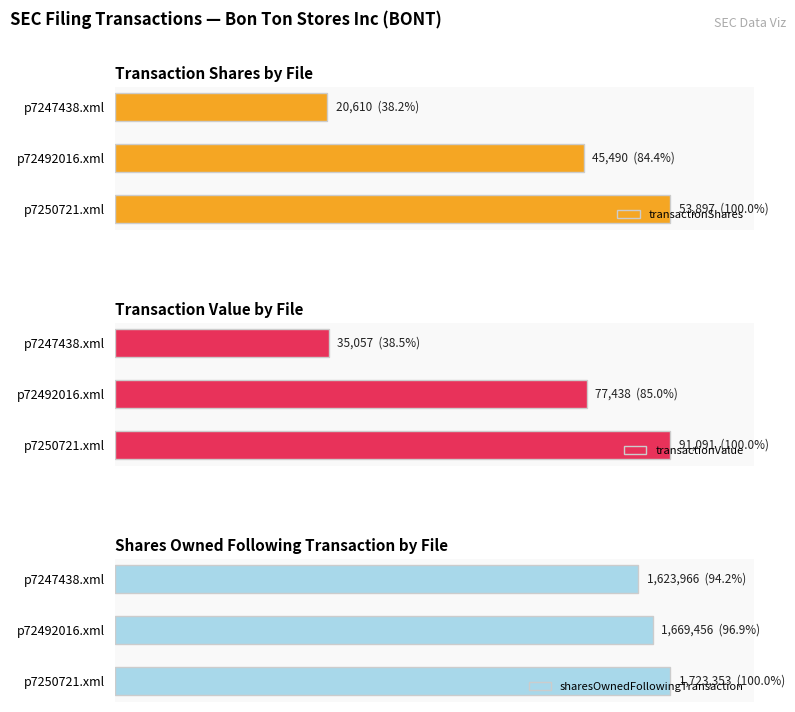

How many data points in transactionValue are less than 85?

1